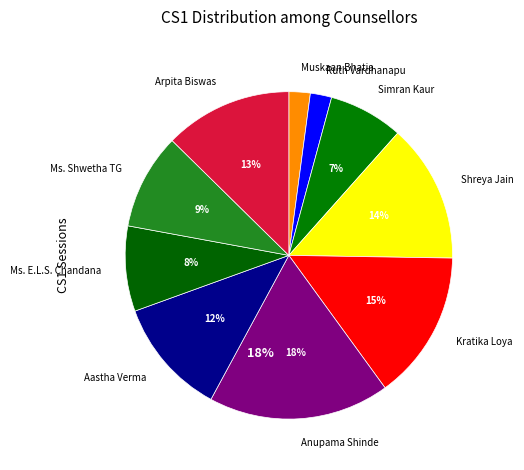

Is there any slice that represents more than half of the pie?

No